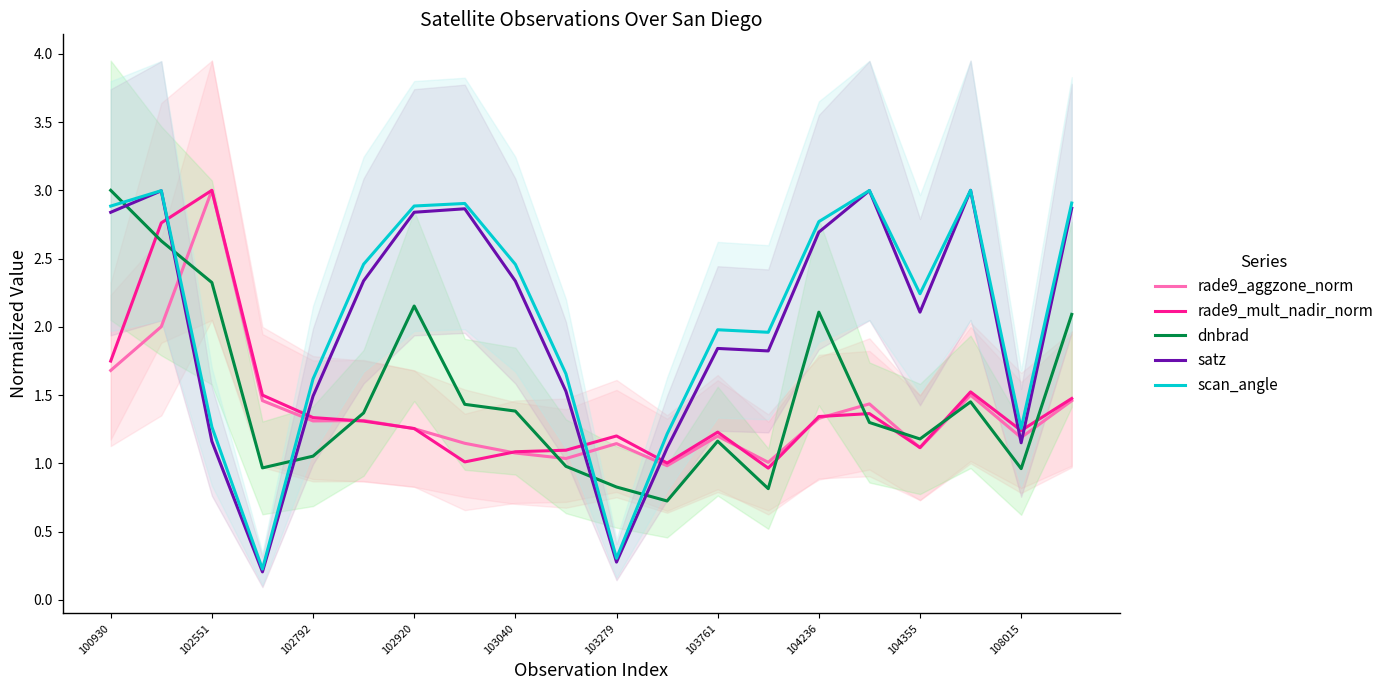

How many values in the rade9_aggzone_norm series exceed 1?

19